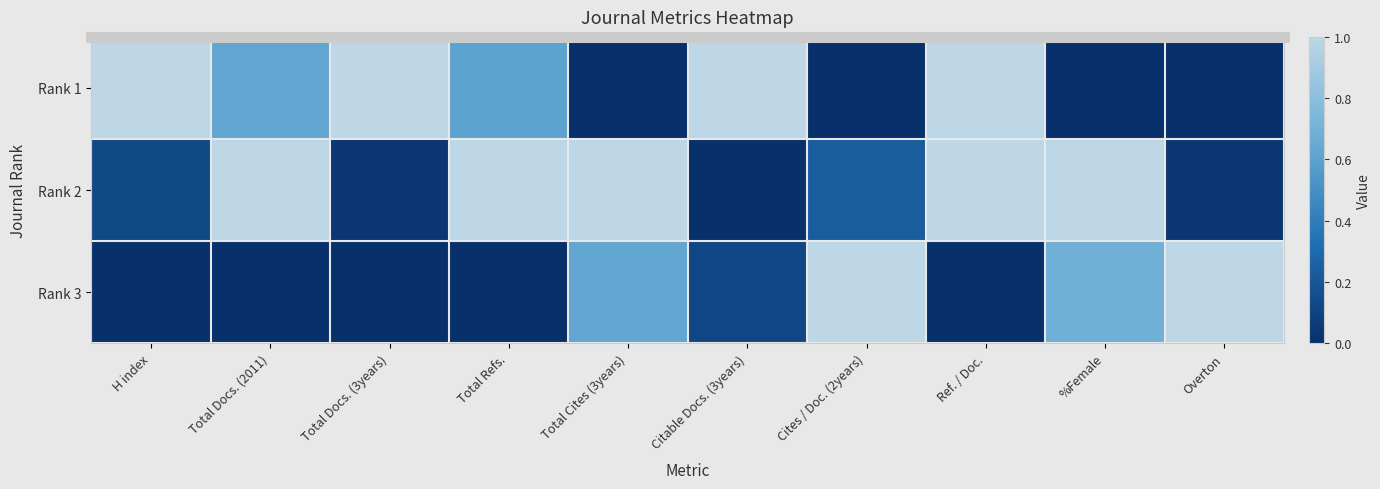

Which series has the largest total across all categories?

Rank 2